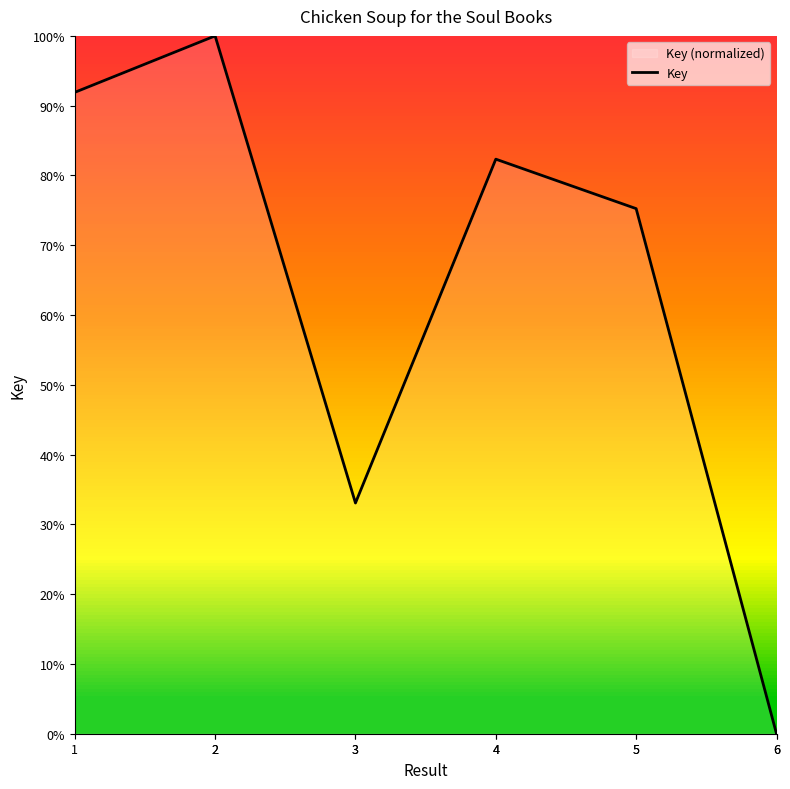

What is the sum of all values?

6.7